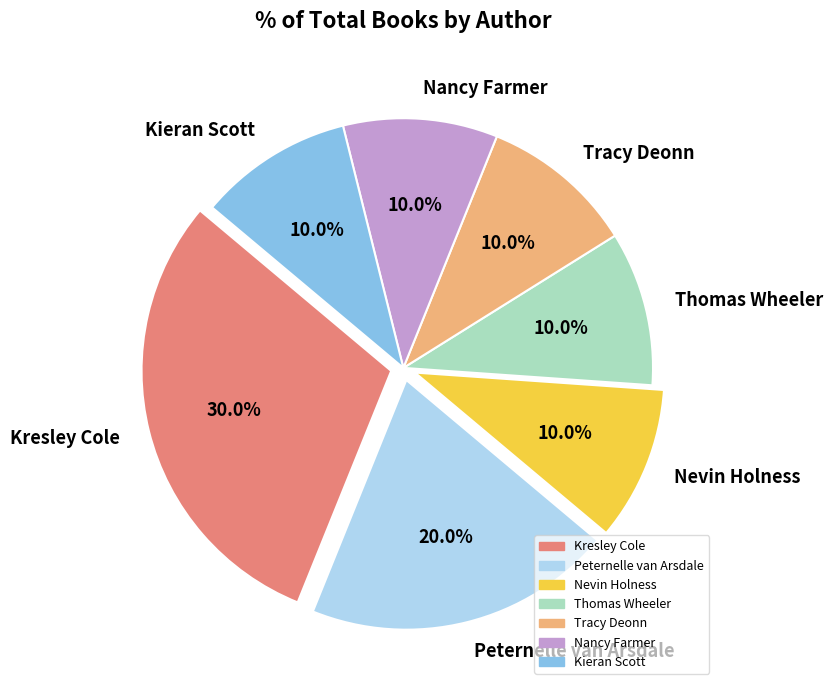

Approximately how many times larger is the value at Nancy Farmer compared to Tracy Deonn?

1.0